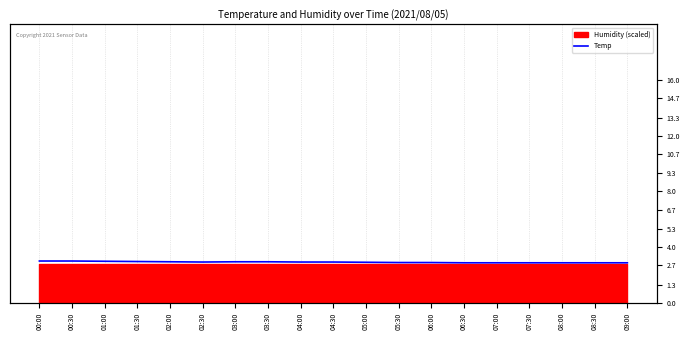

List the labels in order of value, smallest first.

06:30, 07:00, 07:30, 08:00, 08:30, 09:00, 05:30, 06:00, 05:00, 02:30, 04:00, 04:30, 02:00, 03:00, 03:30, 01:30, 01:00, 00:00, 00:30